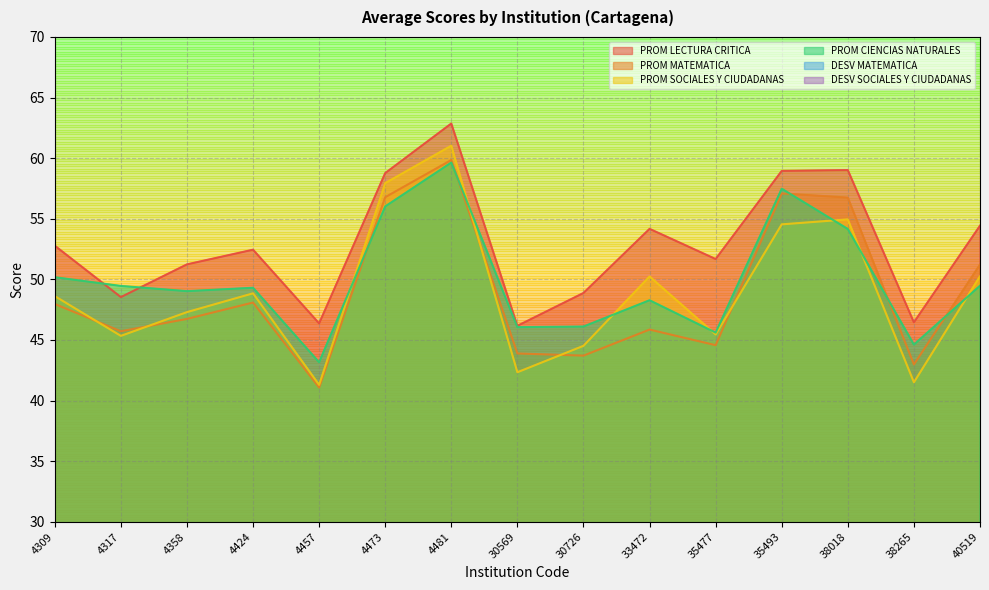

Where does the PROM MATEMATICA series first go above 46?

4309